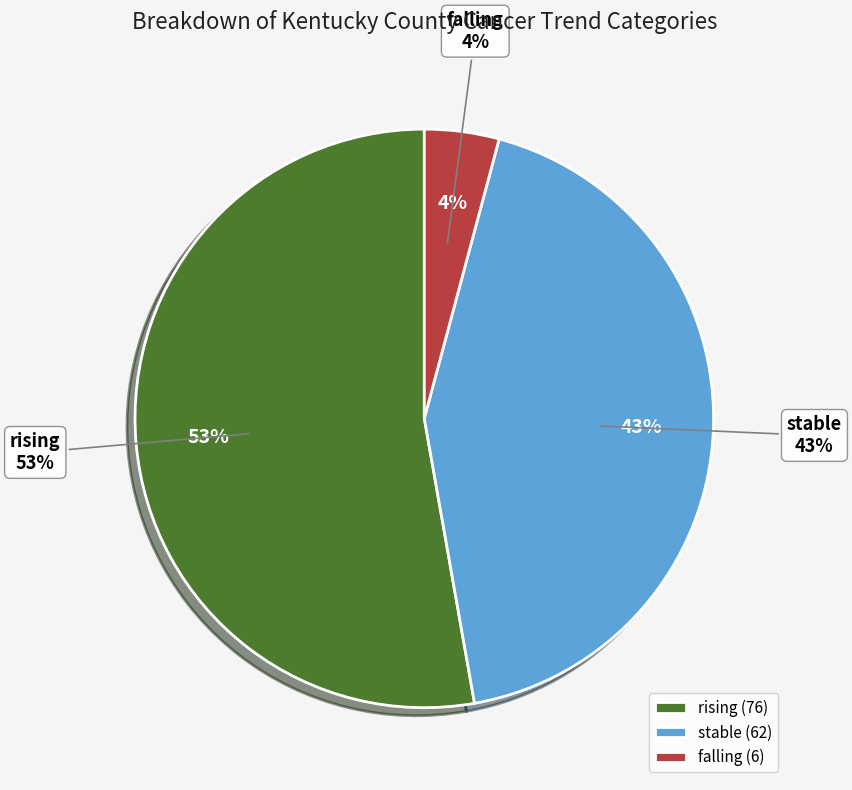

What is the largest slice in the pie chart?

rising